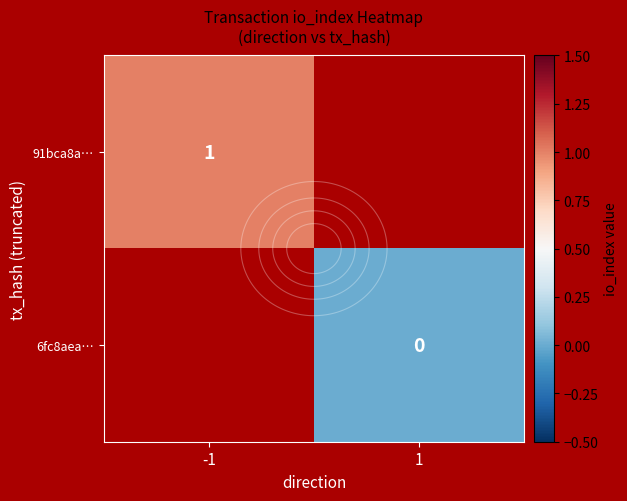

What is the approximate value of 91bca8a… at -1?

1.0